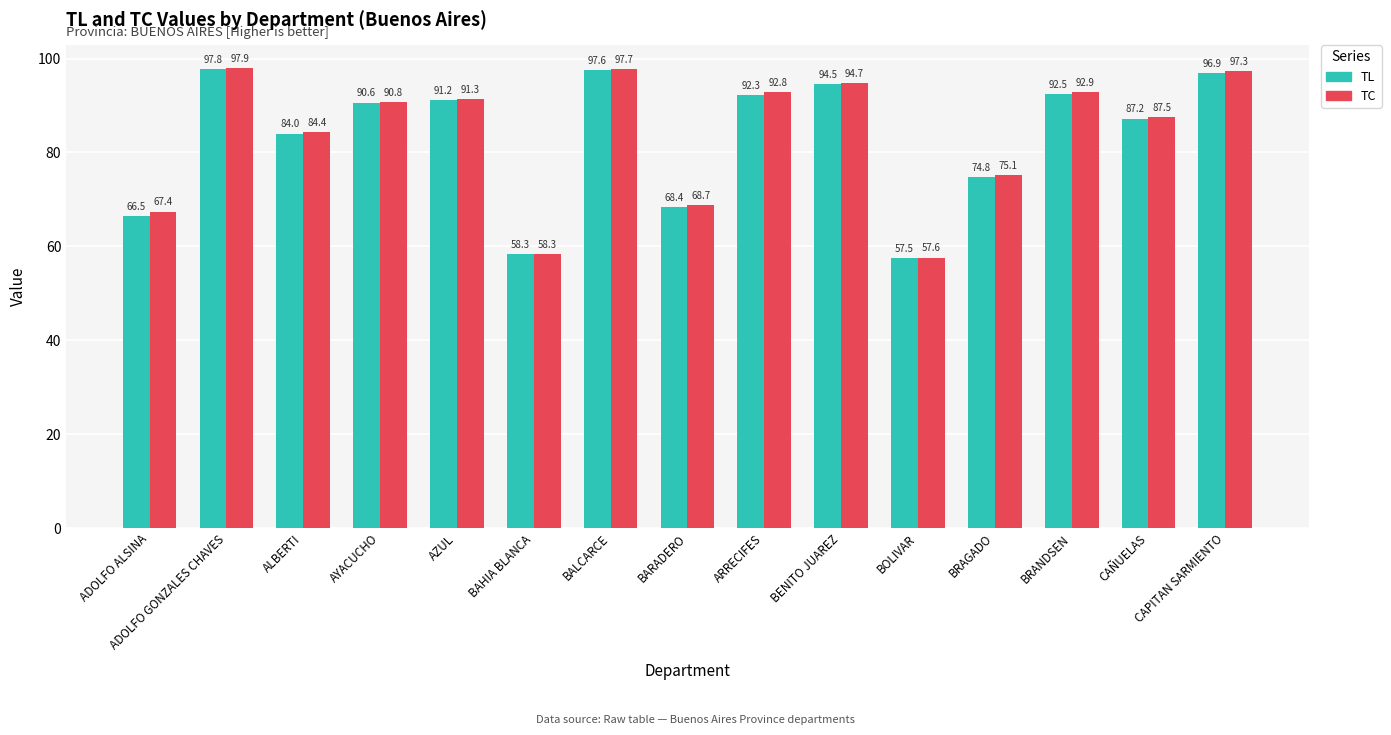

Which series changed the most between BENITO JUAREZ and BRANDSEN?

TL